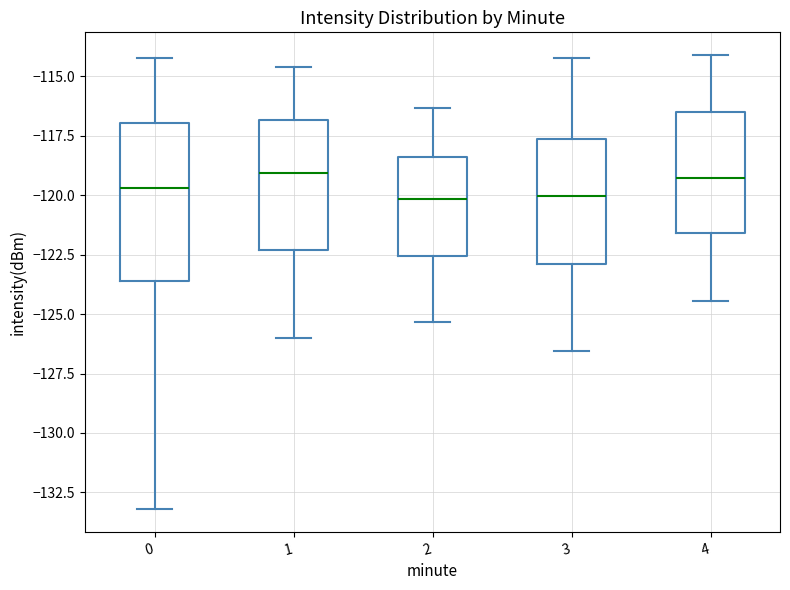

Reading left to right, transcribe this box plot: for each box, give where its median line is, the range the box spans, and where its two whiskers end, as read against the y-axis. The values are not printed on the chart, so give them approximately, as read against the axis.

0: median -119.5, box -123.5 to -117.0, whiskers -133.0 to -114.0
1: median -119.0, box -122.5 to -117.0, whiskers -126.0 to -114.5
2: median -120.0, box -122.5 to -118.5, whiskers -125.5 to -116.5
3: median -120.0, box -123.0 to -117.5, whiskers -126.5 to -114.0
4: median -119.5, box -121.5 to -116.5, whiskers -124.5 to -114.0